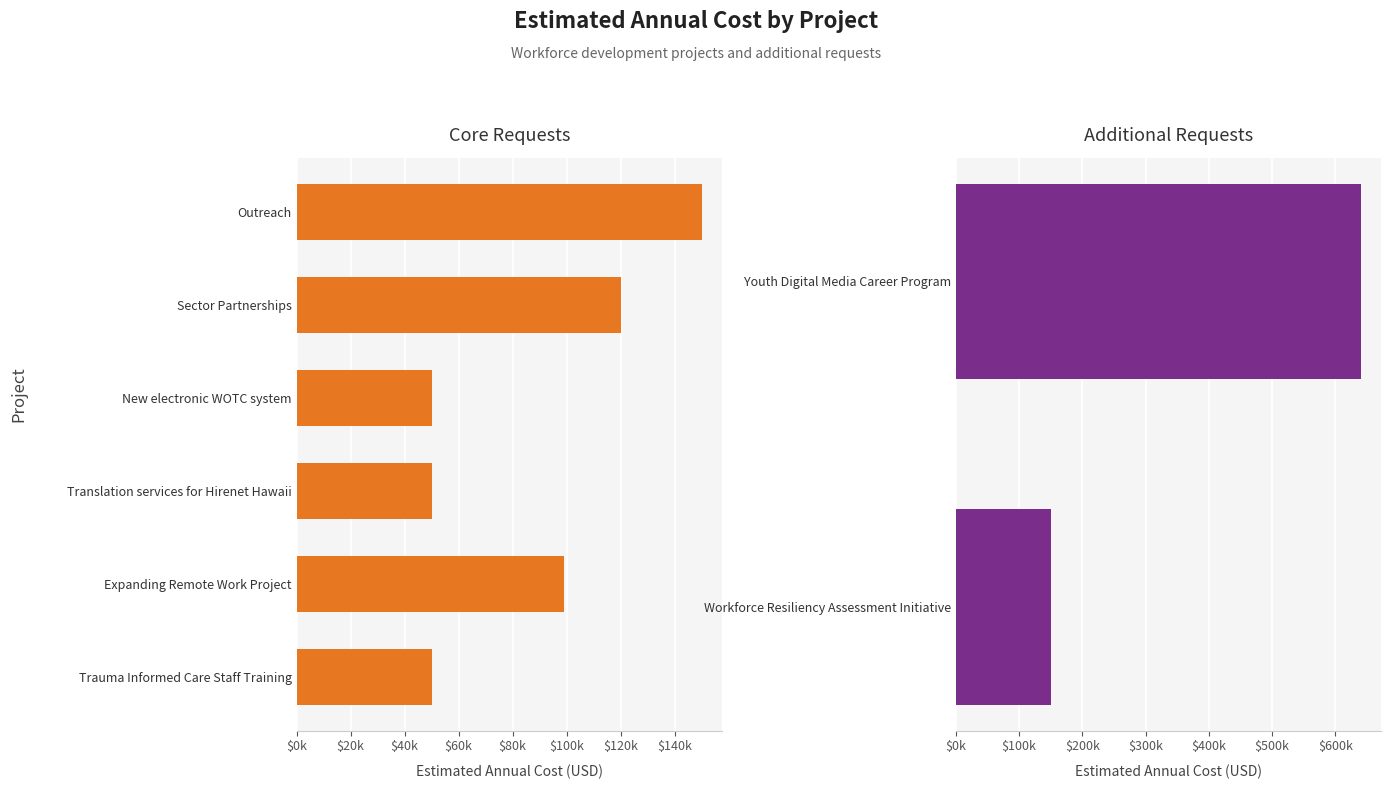

Rank the categories by value from highest to lowest.

Youth Digital Media Career Program, Outreach, Workforce Resiliency Assessment Initiative, Sector Partnerships, Expanding Remote Work Project, New electronic WOTC system, Translation services for Hirenet Hawaii, Trauma Informed Care Staff Training